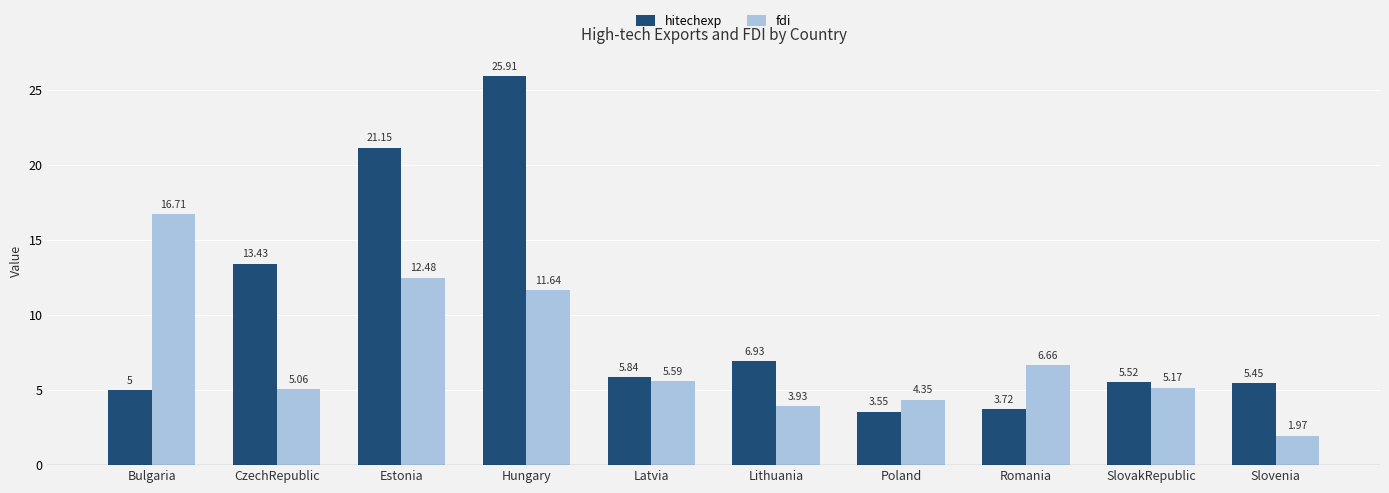

What is the average value of the hitechexp series?

9.7